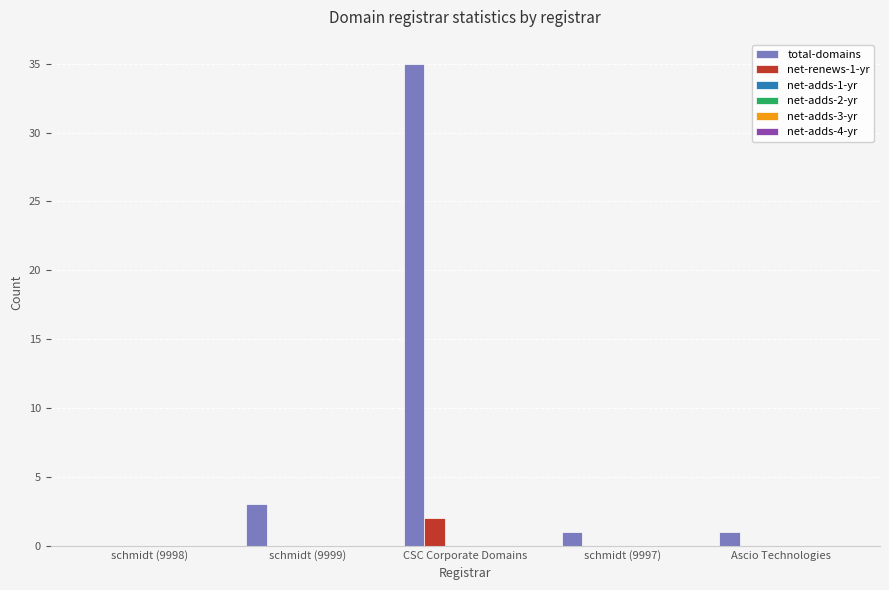

Which series has the largest total across all categories?

total-domains